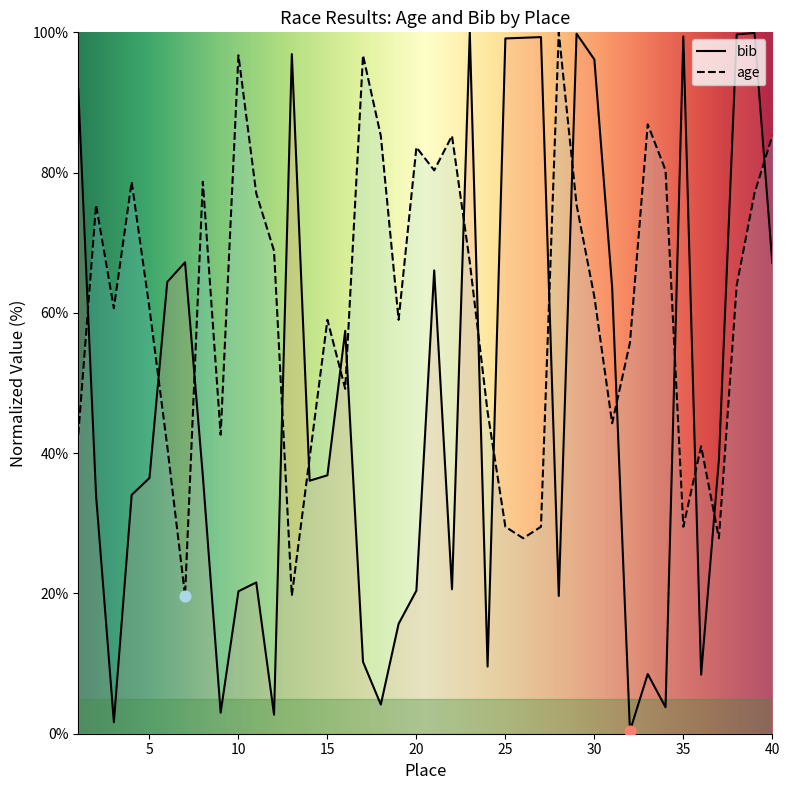

At which category is the sum across all series the highest?

39